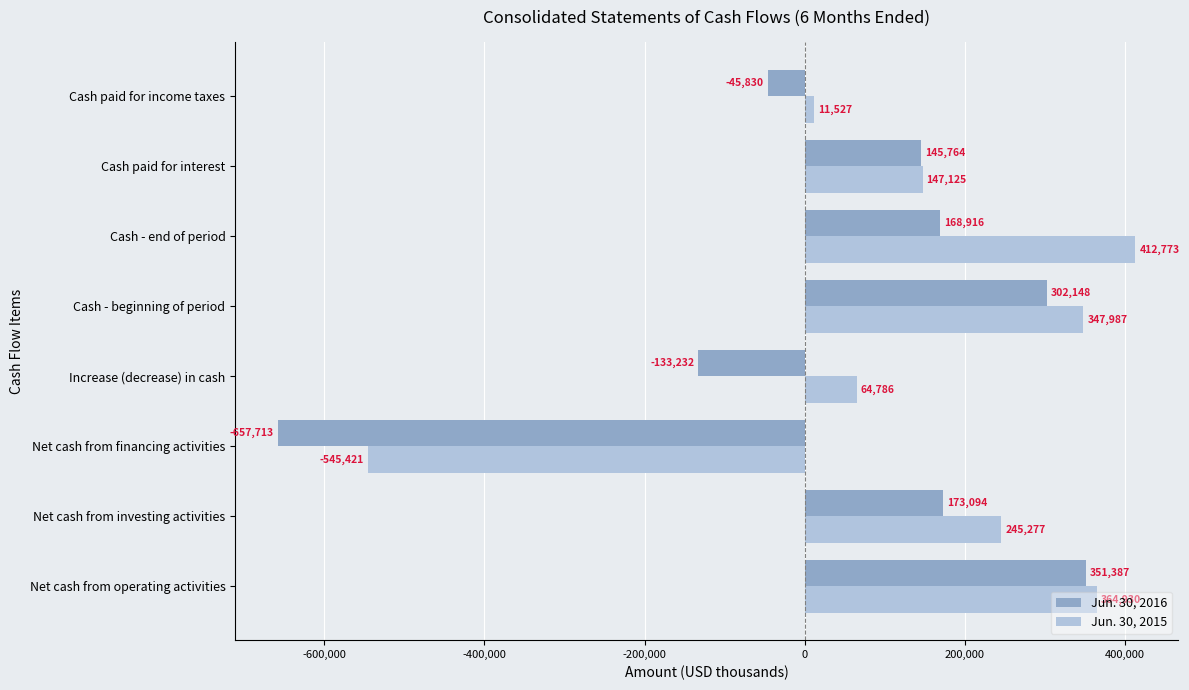

Rank the series by their maximum value, from highest to lowest.

Jun. 30, 2015, Jun. 30, 2016